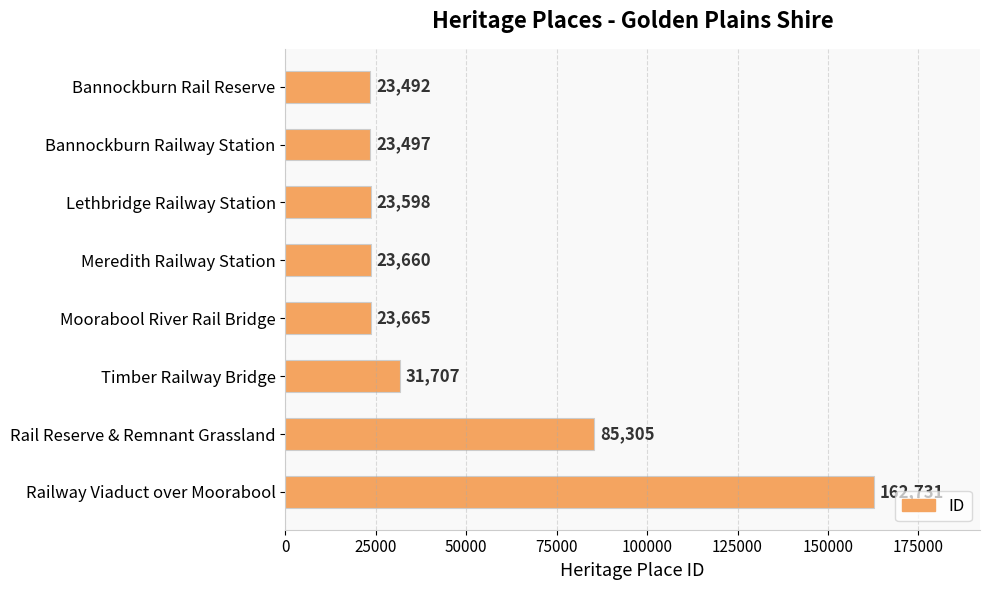

Reading top to bottom, transcribe all the data shown in this chart.

Bannockburn Rail Reserve=23492	Bannockburn Railway Station=23497	Lethbridge Railway Station=23598	Meredith Railway Station=23660	Moorabool River Rail Bridge=23665	Timber Railway Bridge=31707	Rail Reserve & Remnant Grassland=85305	Railway Viaduct over Moorabool=162731